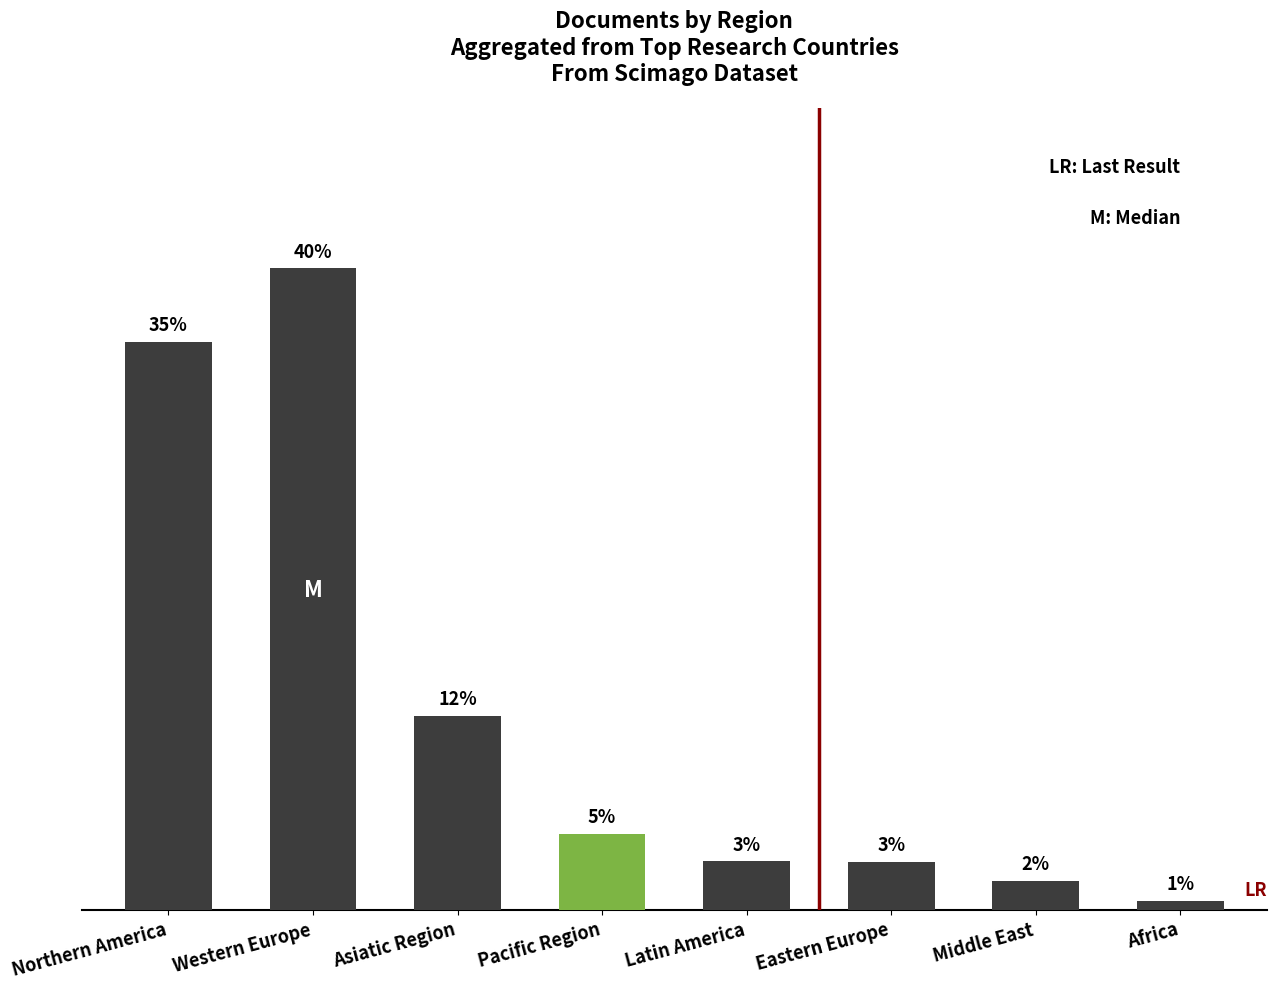

Approximately how many times larger is the value at Asiatic Region compared to Middle East?

6.7